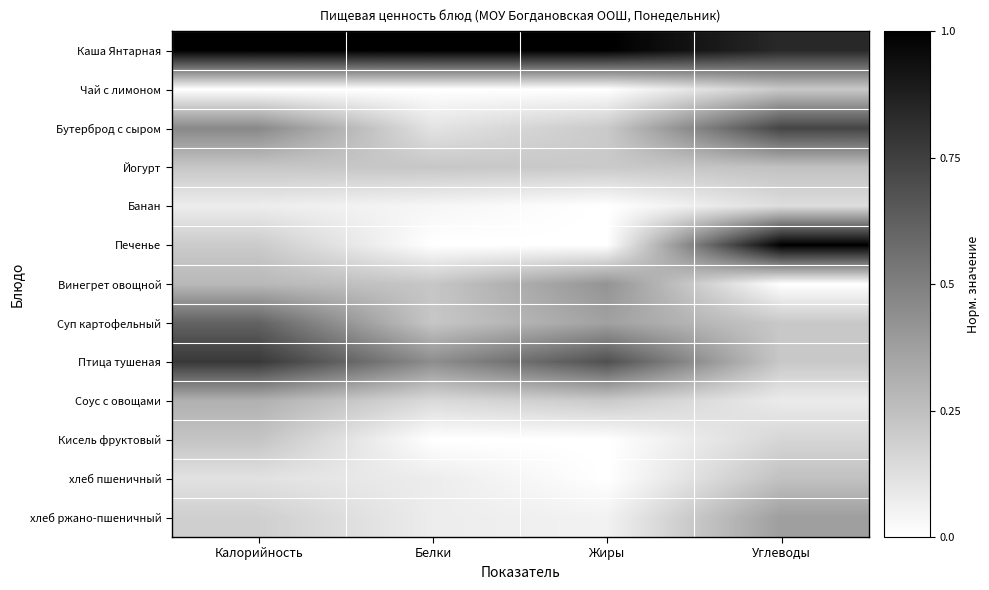

At which category is the sum across all series the highest?

Калорийность